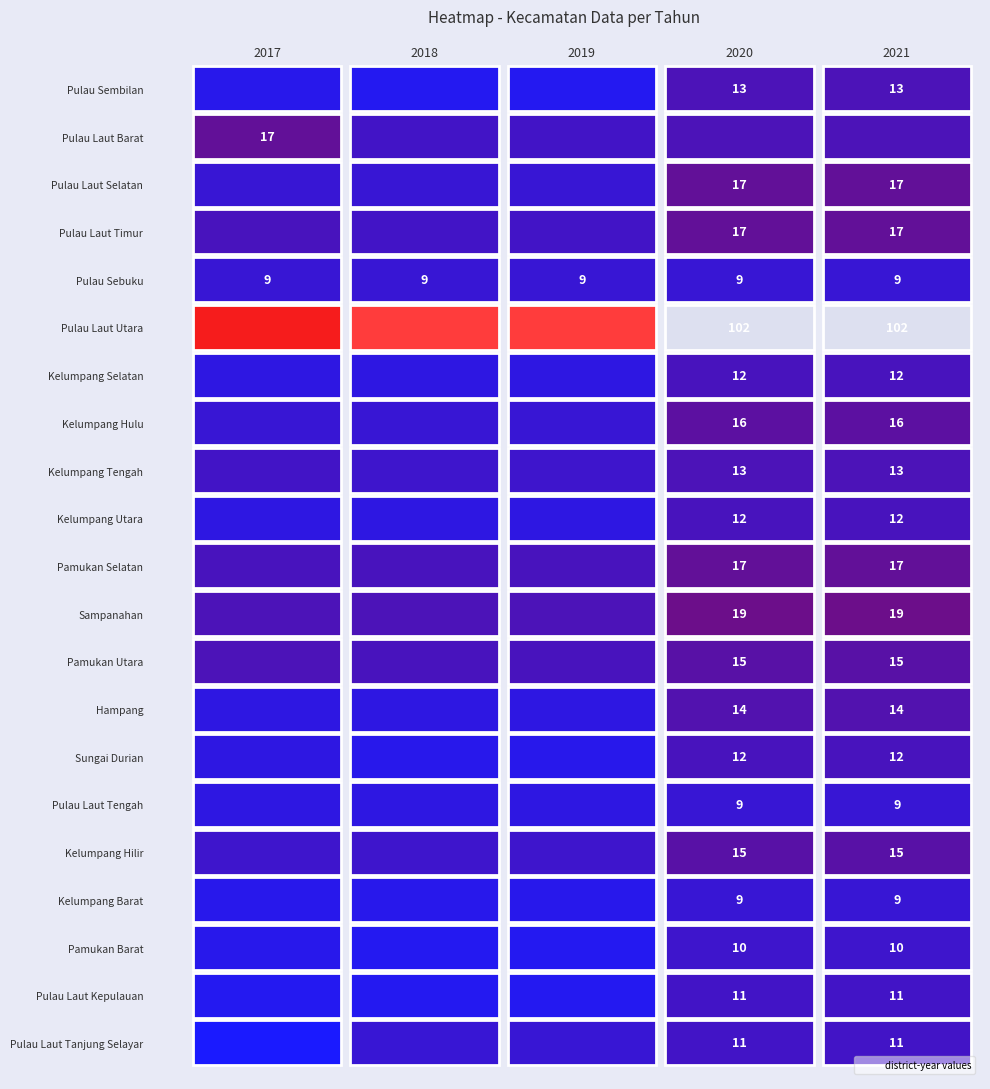

Reading left to right, list all the values displayed in this chart.

Pulau Sembilan: 6	5	5	13	13
Pulau Laut Barat: 17	11	11	13	13
Pulau Laut Selatan: 9	9	9	17	17
Pulau Laut Timur: 12	11	11	17	17
Pulau Sebuku: 9	9	9	9	9
Pulau Laut Utara: 54	64	64	102	102
Kelumpang Selatan: 7	7	7	12	12
Kelumpang Hulu: 9	9	9	16	16
Kelumpang Tengah: 11	10	10	13	13
Kelumpang Utara: 7	7	7	12	12
Pamukan Selatan: 12	12	12	17	17
Sampanahan: 13	13	13	19	19
Pamukan Utara: 13	12	12	15	15
Hampang: 7	7	7	14	14
Sungai Durian: 7	6	6	12	12
Pulau Laut Tengah: 7	7	7	9	9
Kelumpang Hilir: 10	10	10	15	15
Kelumpang Barat: 6	6	6	9	9
Pamukan Barat: 6	5	5	10	10
Pulau Laut Kepulauan: 5	5	5	11	11
Pulau Laut Tanjung Selayar: 3	9	9	11	11